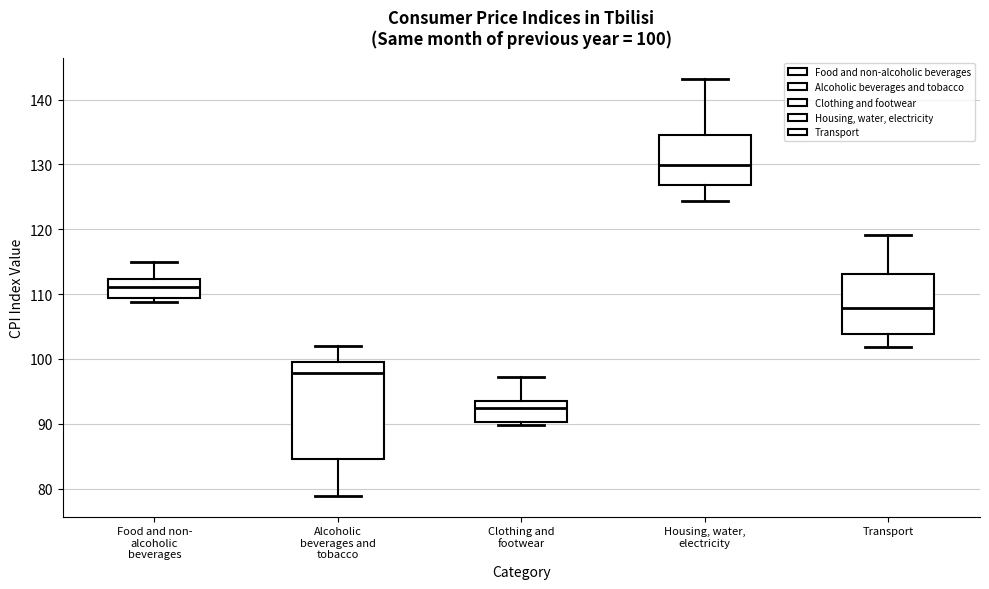

Which box's median line is the lowest?

Clothing and footwear